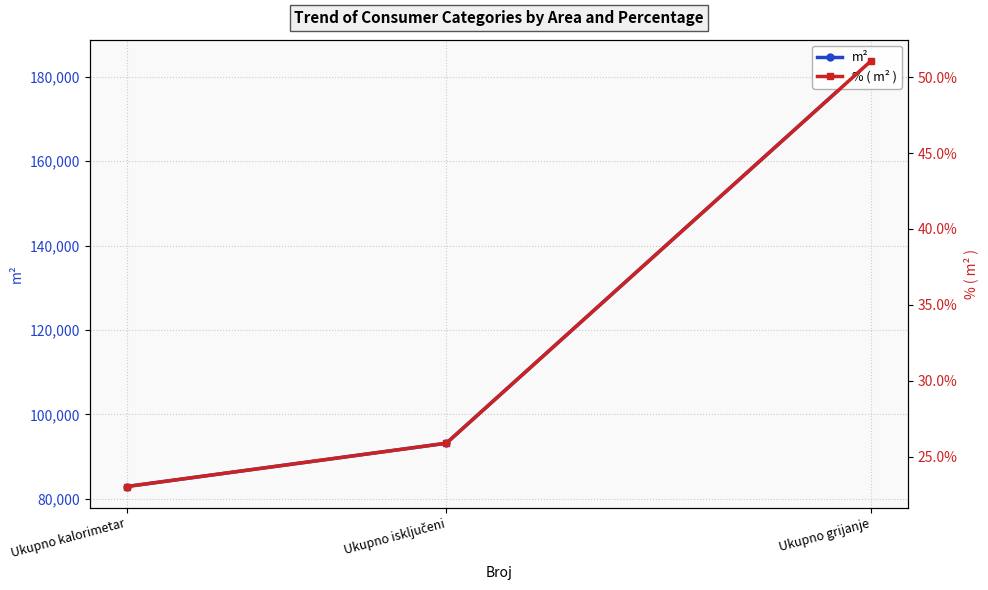

List the series in order of their overall mean, lowest first.

% ( m² ), m²